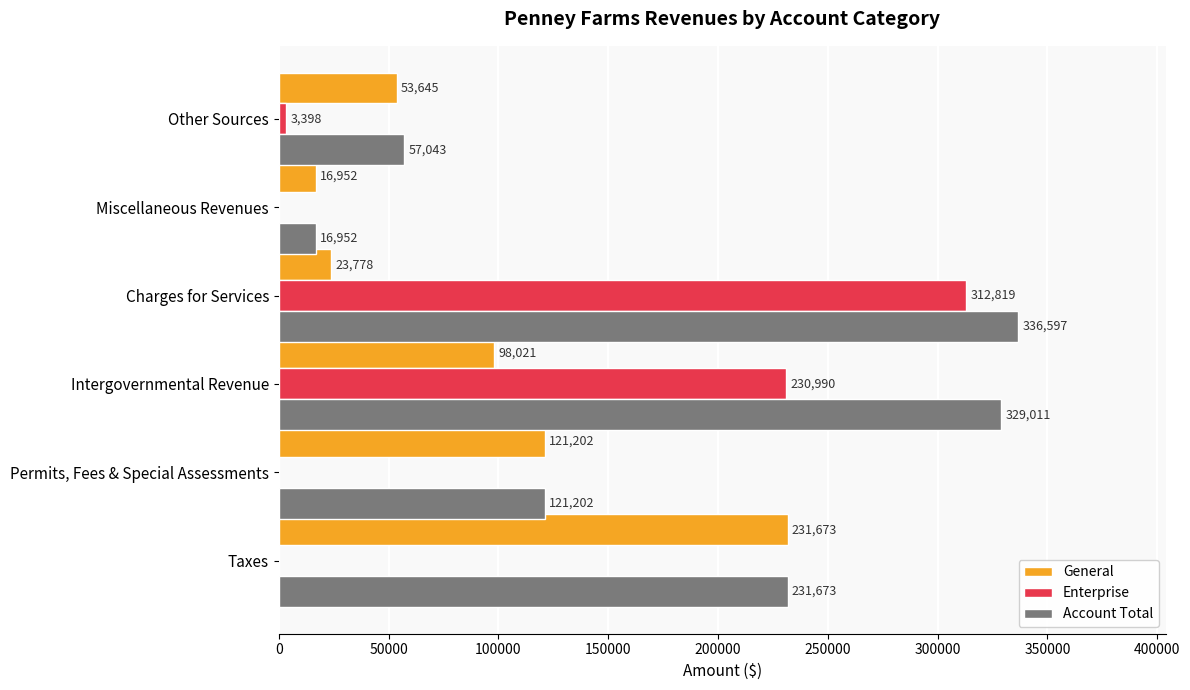

Is it true that Enterprise equals 143484 at Taxes?

False